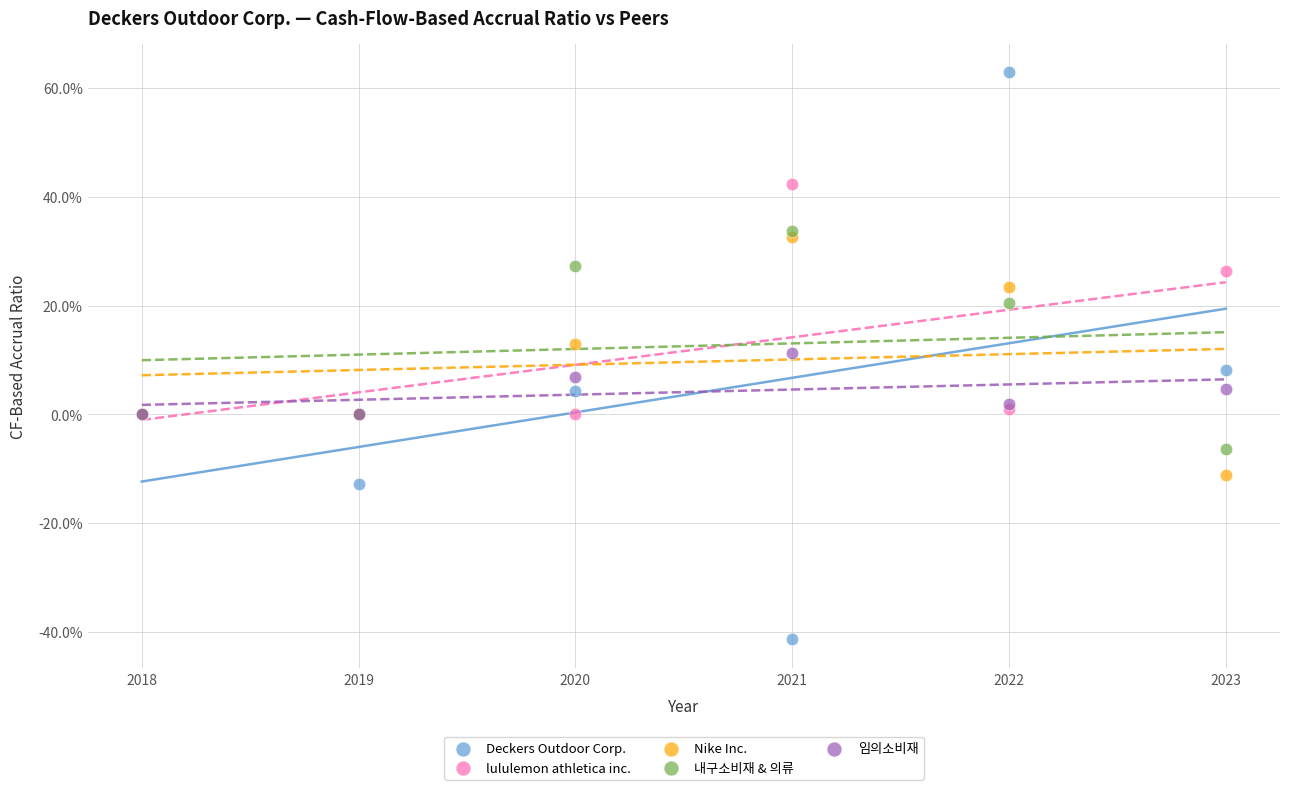

What are all the series names shown in the legend?

Deckers Outdoor Corp., lululemon athletica inc., Nike Inc., 내구소비재 & 의류, 임의소비재